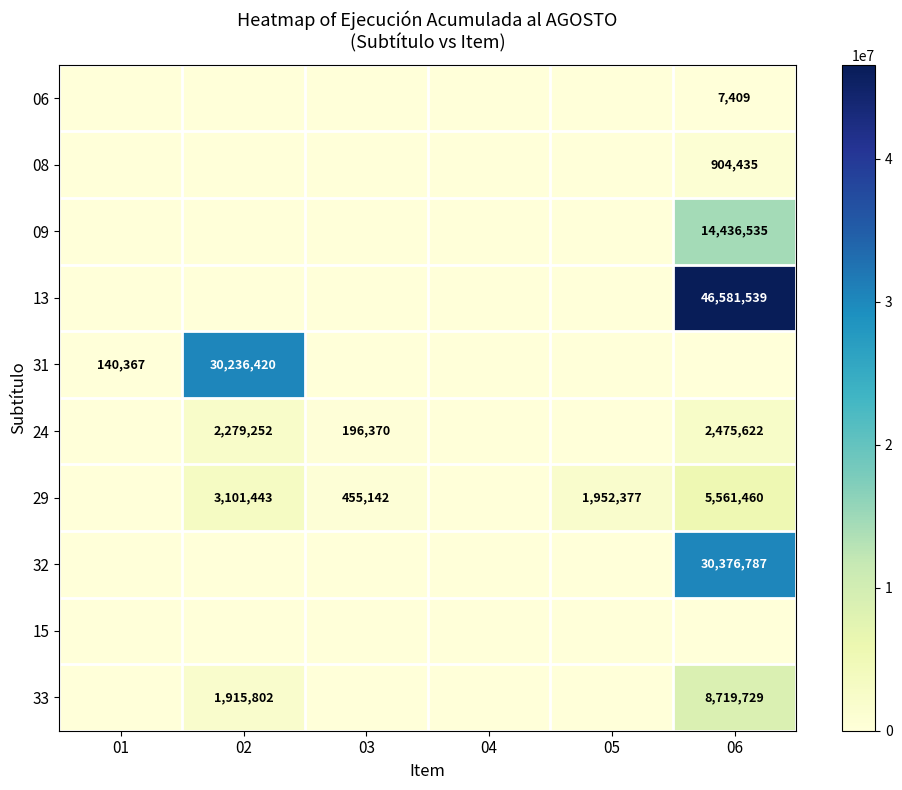

What is the sum of the 31 values at 02 and 01?

30376787